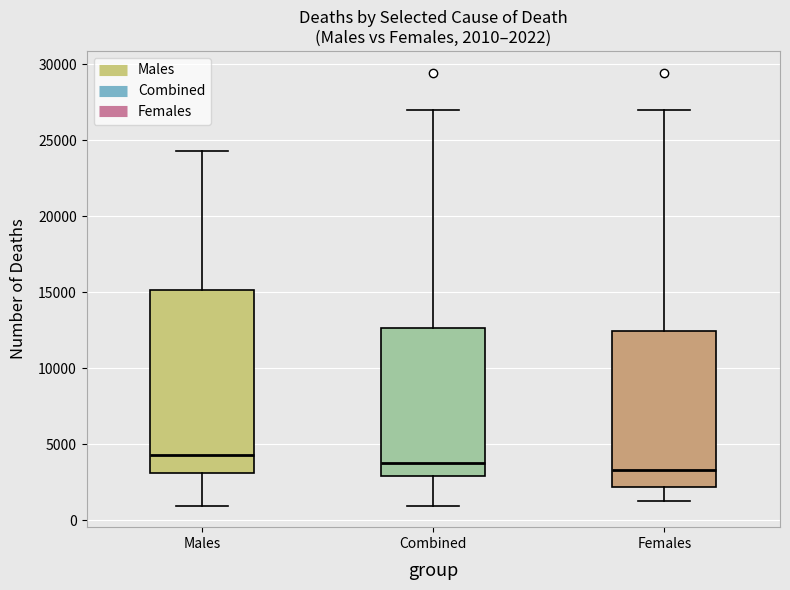

Which box is the tallest, from its lower edge to its upper edge?

Males